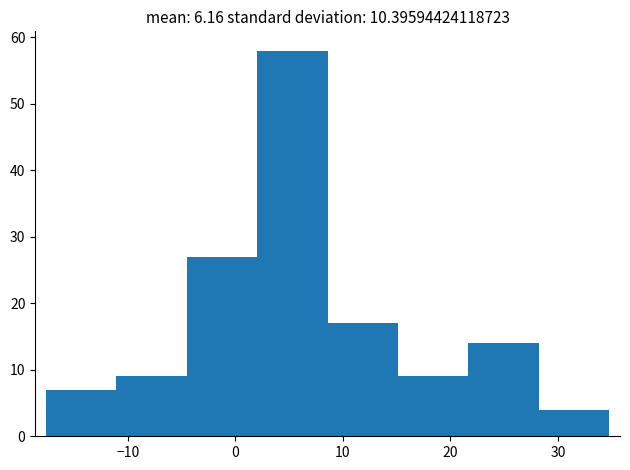

Over which range of the x-axis is the bar tallest?

2 to 9